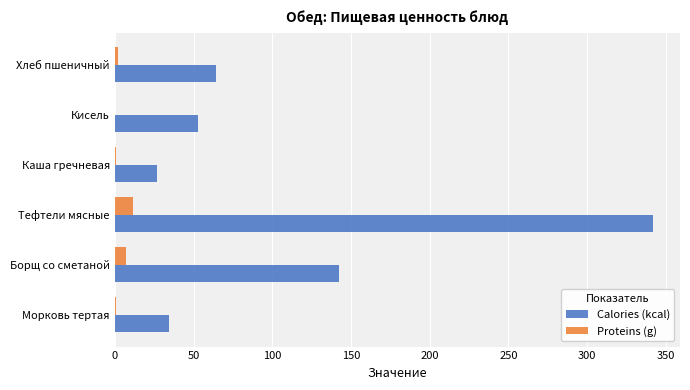

What is the greatest value displayed?

342.0